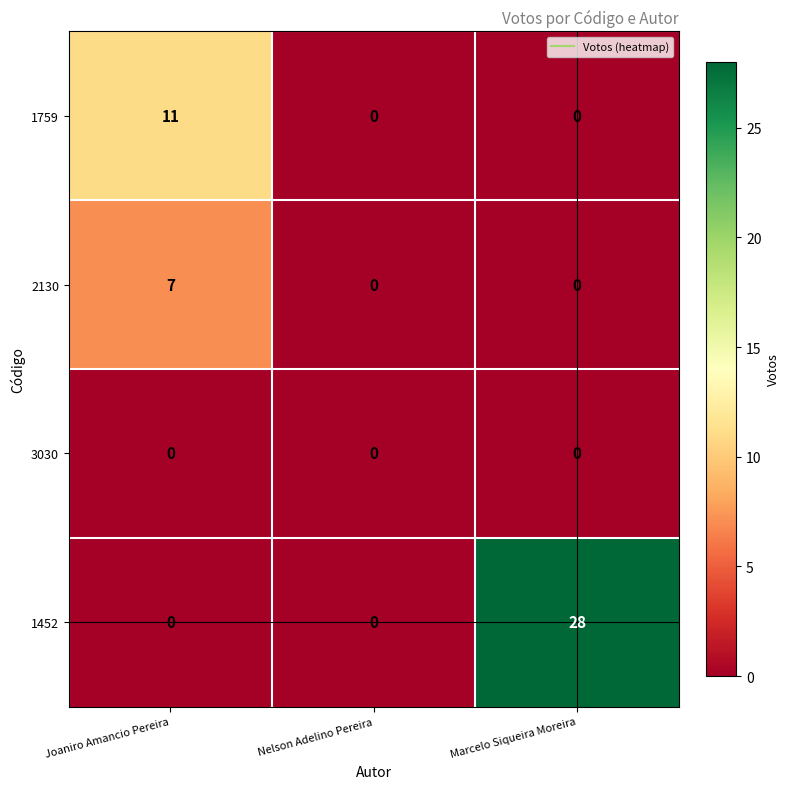

The 1759 series shows -4 at Nelson Adelino Pereira. True or false?

False